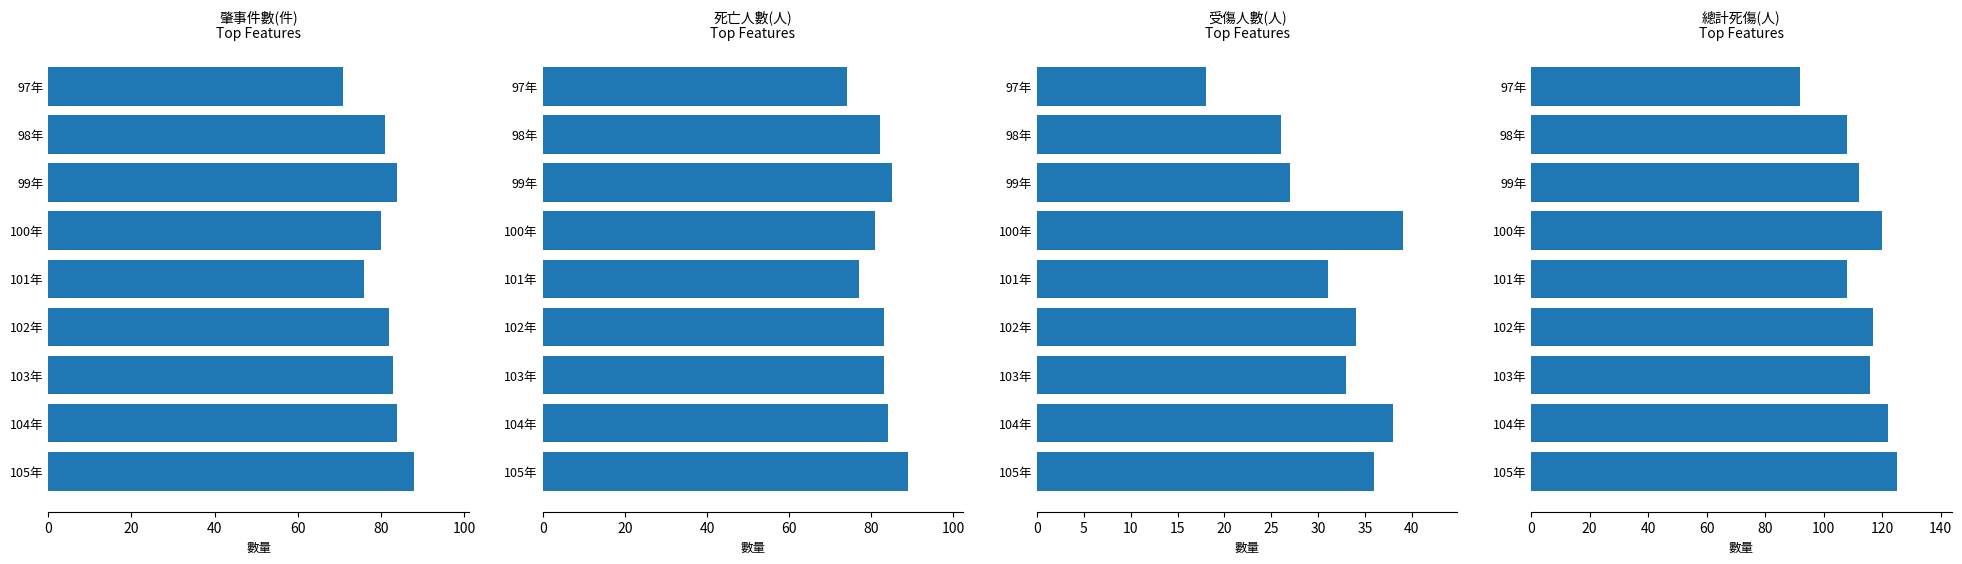

What is the greatest value displayed?

125